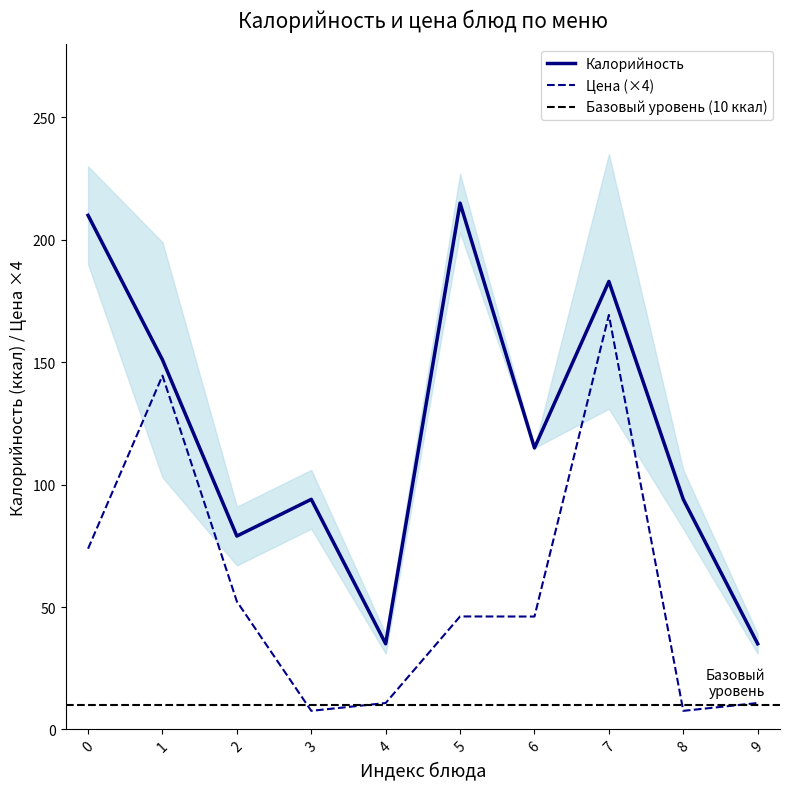

Is the value of Цена (×4) at 8 greater than the value of Калорийность at 8?

No